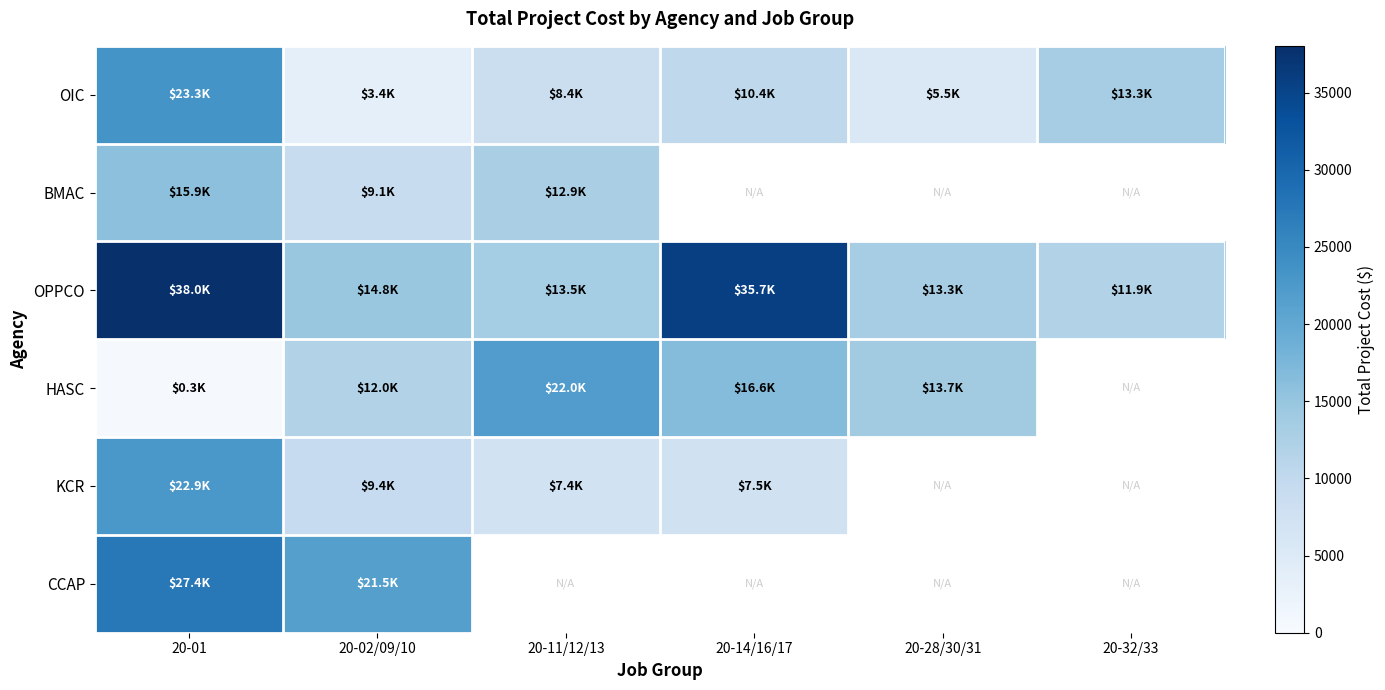

At which category is the sum across all series the highest?

20-01